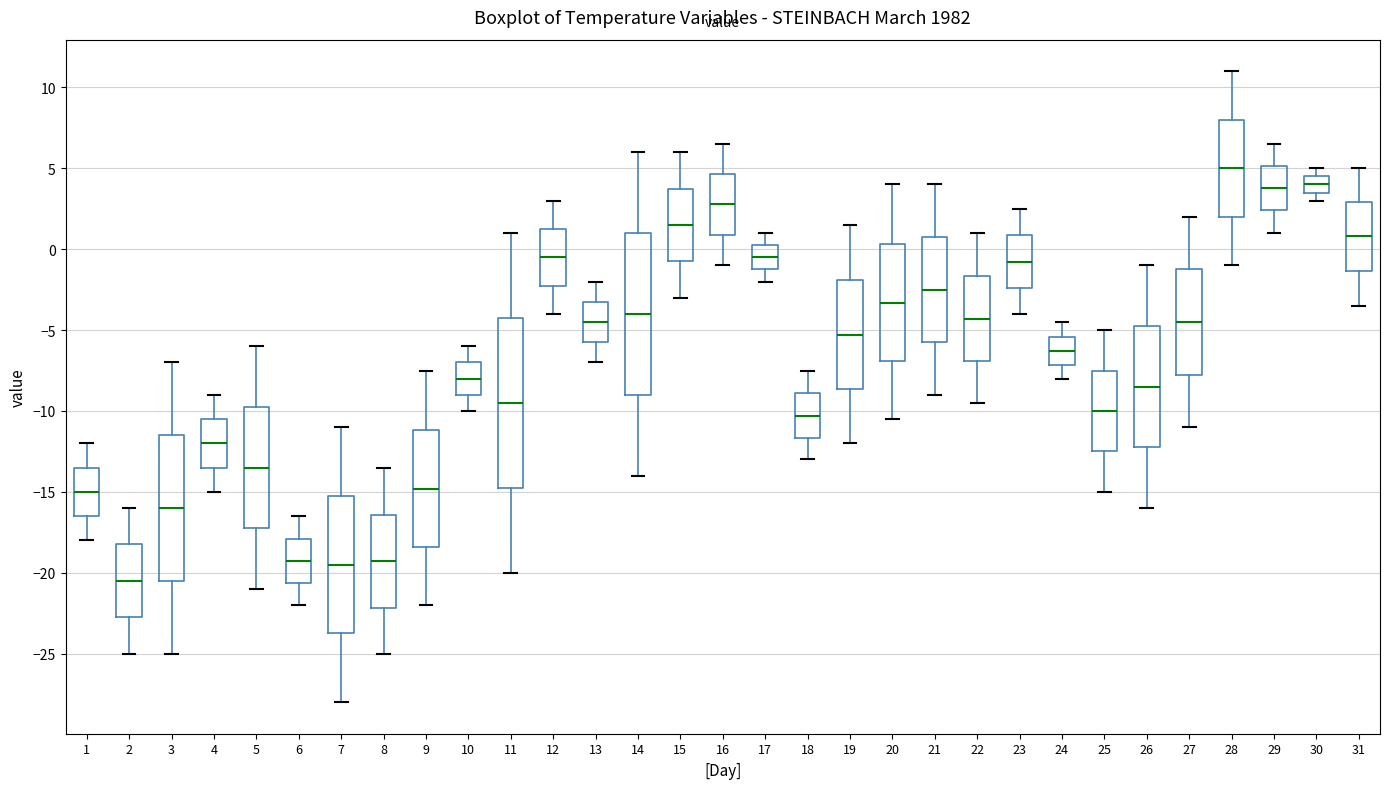

Where does the upper whisker of the box at x = 7 end on the y-axis? The values are not printed on the chart, so give them approximately, as read against the axis.

-11.0